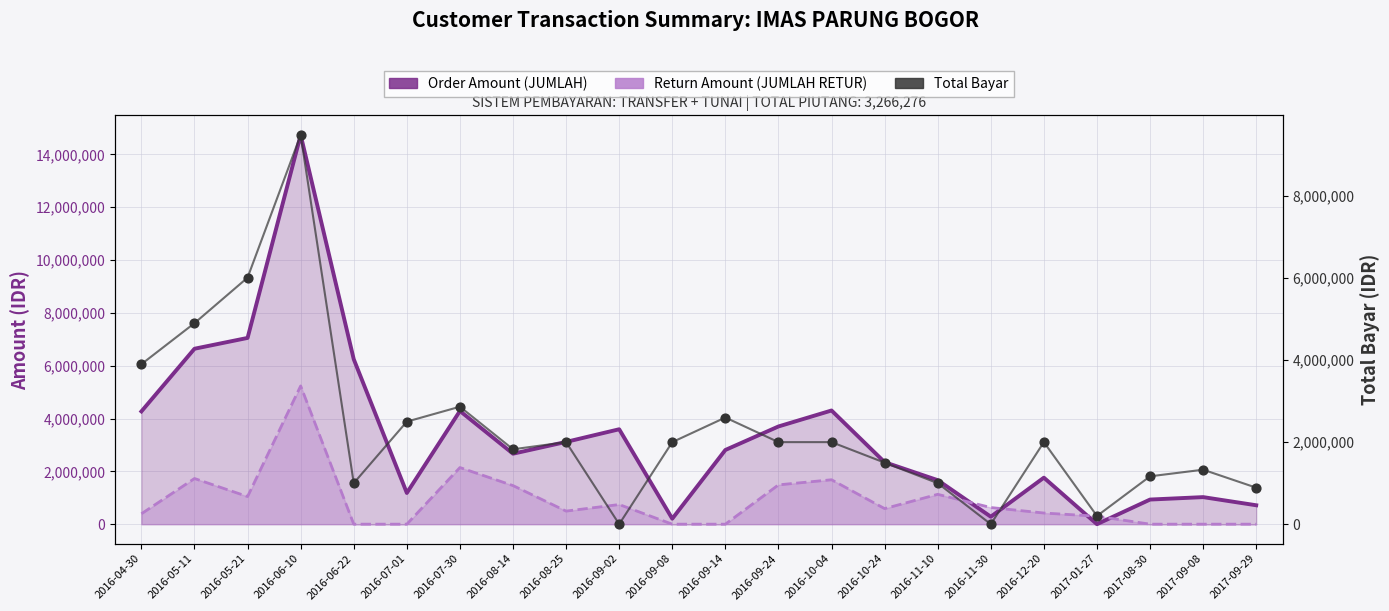

Which series has the widest spread of Y values?

Order Amount (JUMLAH)